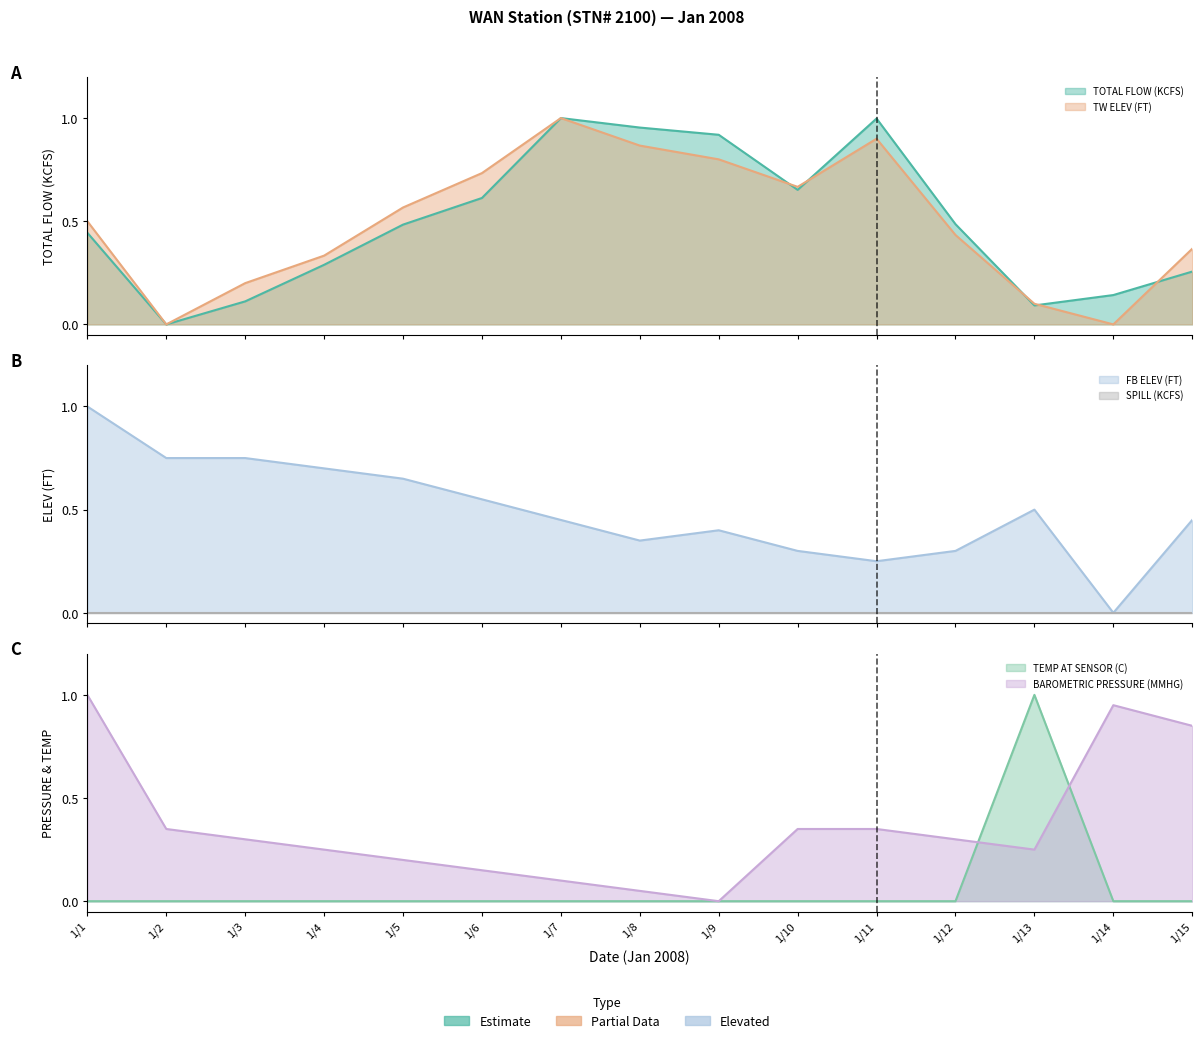

At how many categories does at least one series exceed 0?

15